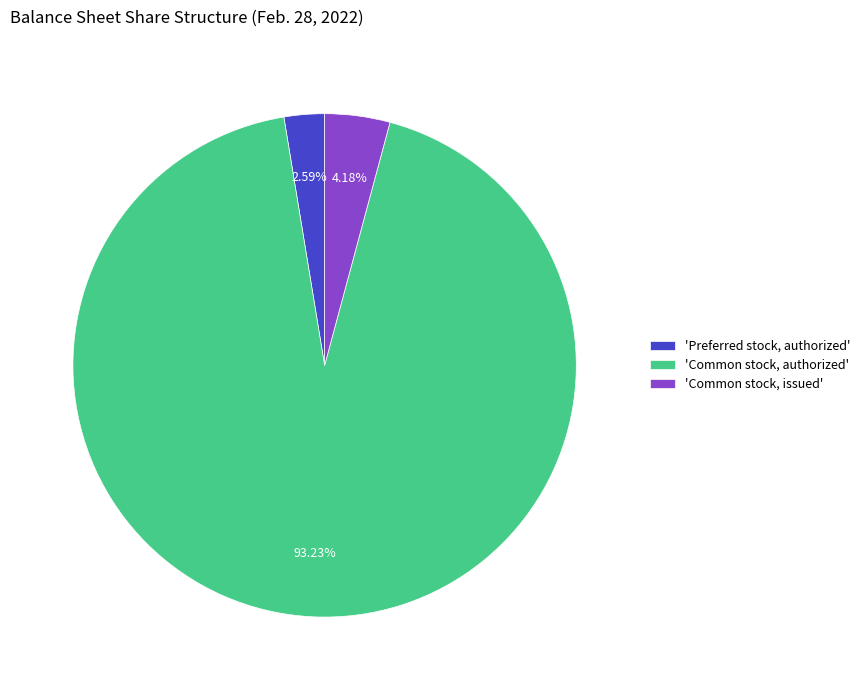

Approximately how many times larger is the value at 'Common stock, authorized' compared to 'Common stock, issued'?

22.3